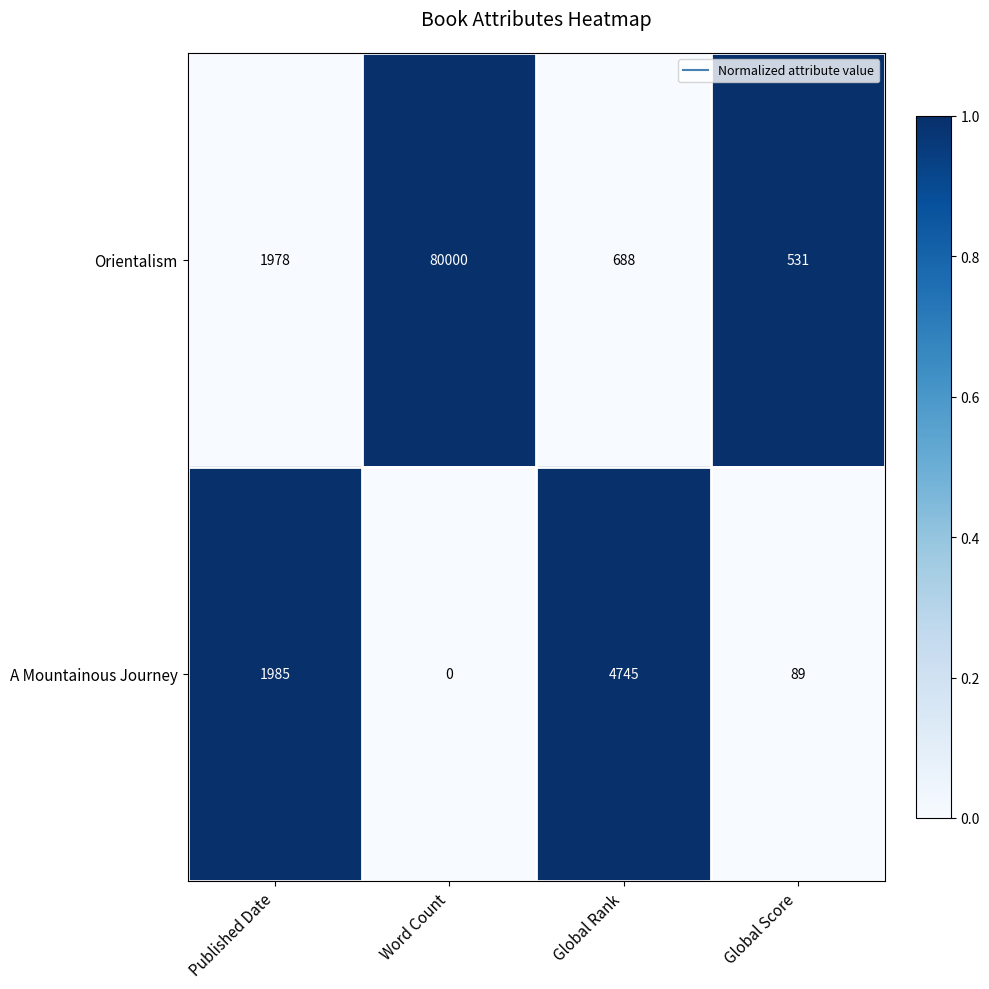

Reading right to left, list all the values displayed in this chart.

Orientalism: 531	688	80000	1978
A Mountainous Journey: 89	4745	0	1985